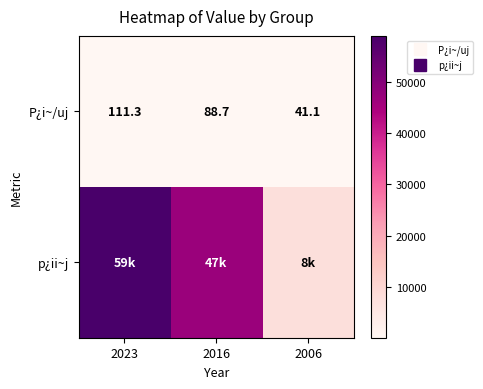

At which label is p¿ii~j closest to 33400?

2016